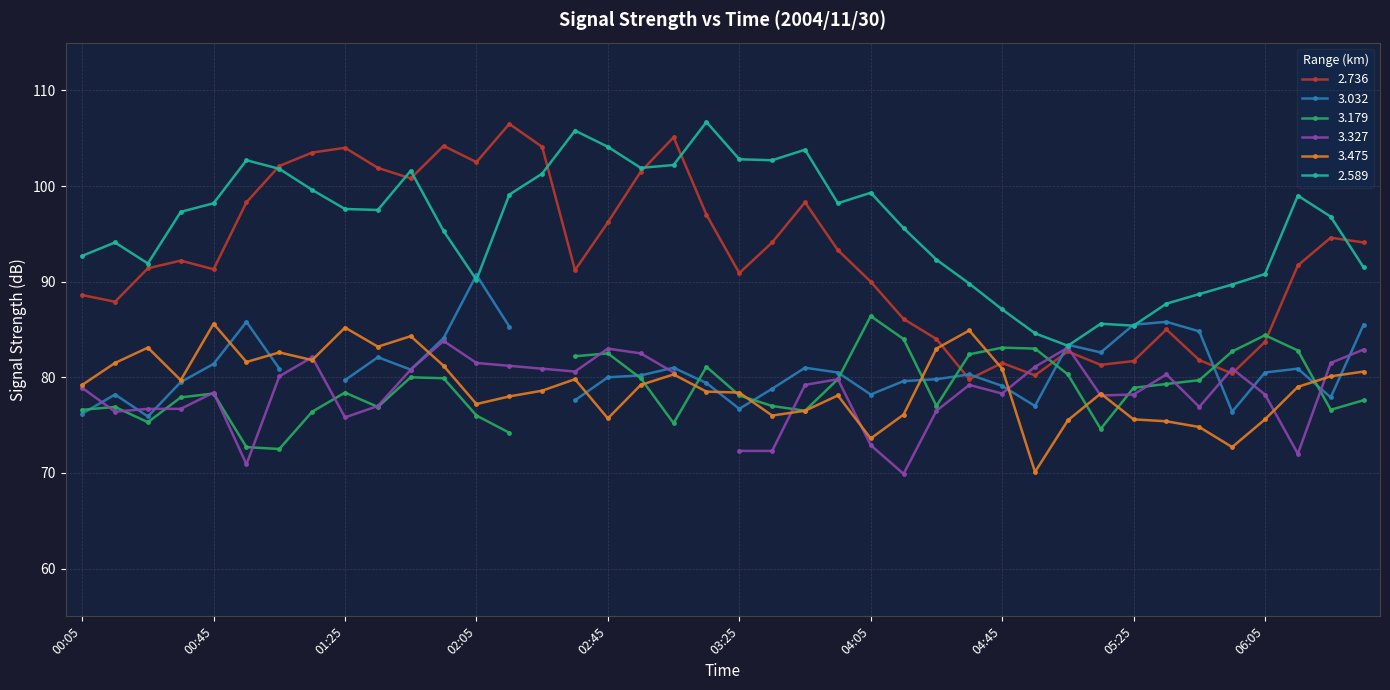

What is the label of the 26th point from the right?

02:25